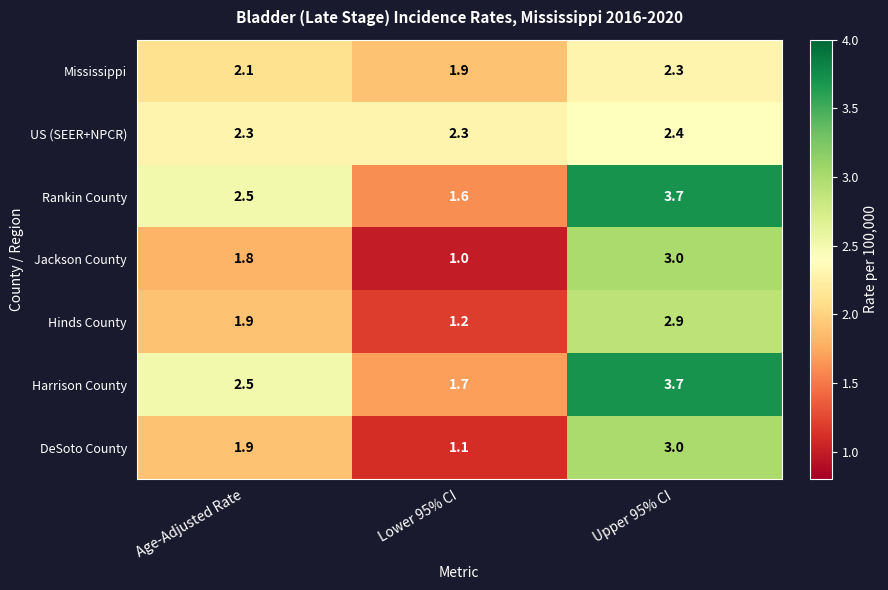

What is the minimum value shown in the chart?

1.0